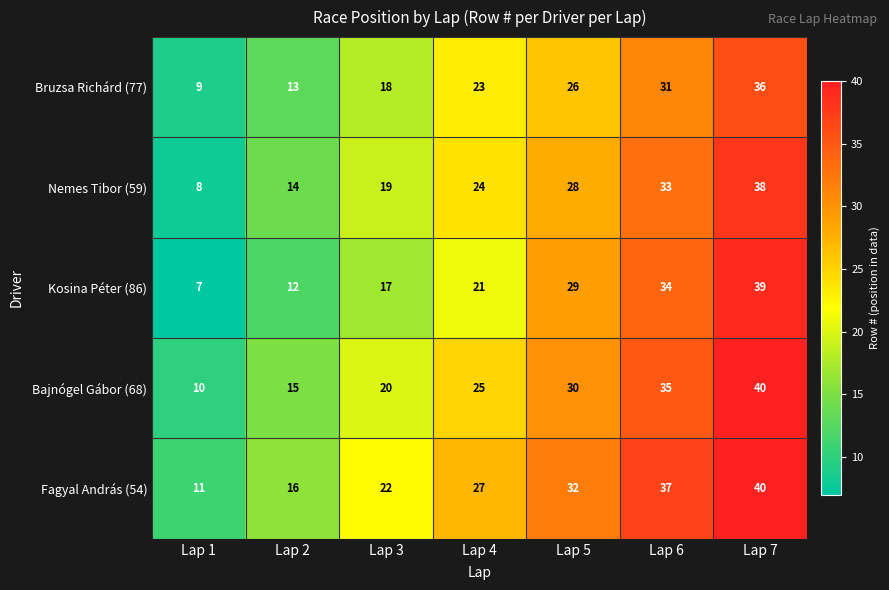

What is the approximate value of Nemes Tibor (59) at Lap 3, to the nearest 10?

20